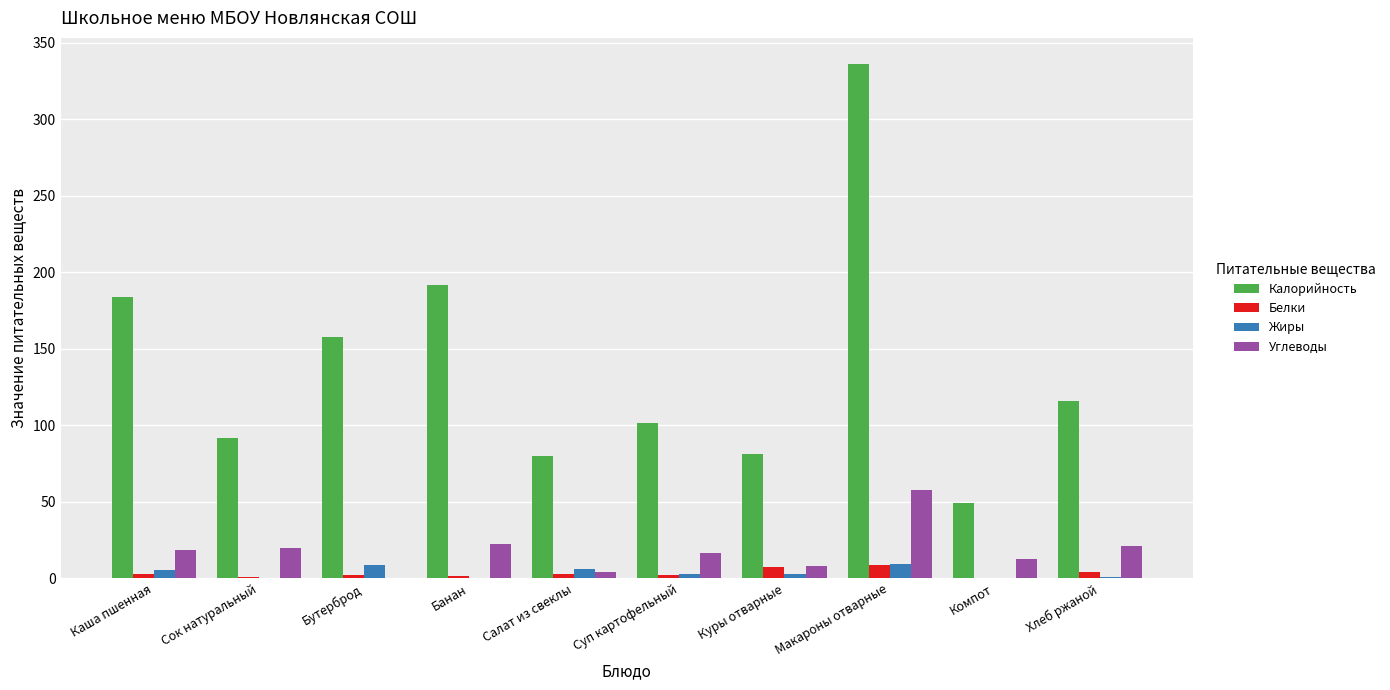

Is it true that Калорийность equals 152.8 at Макароны отварные?

False